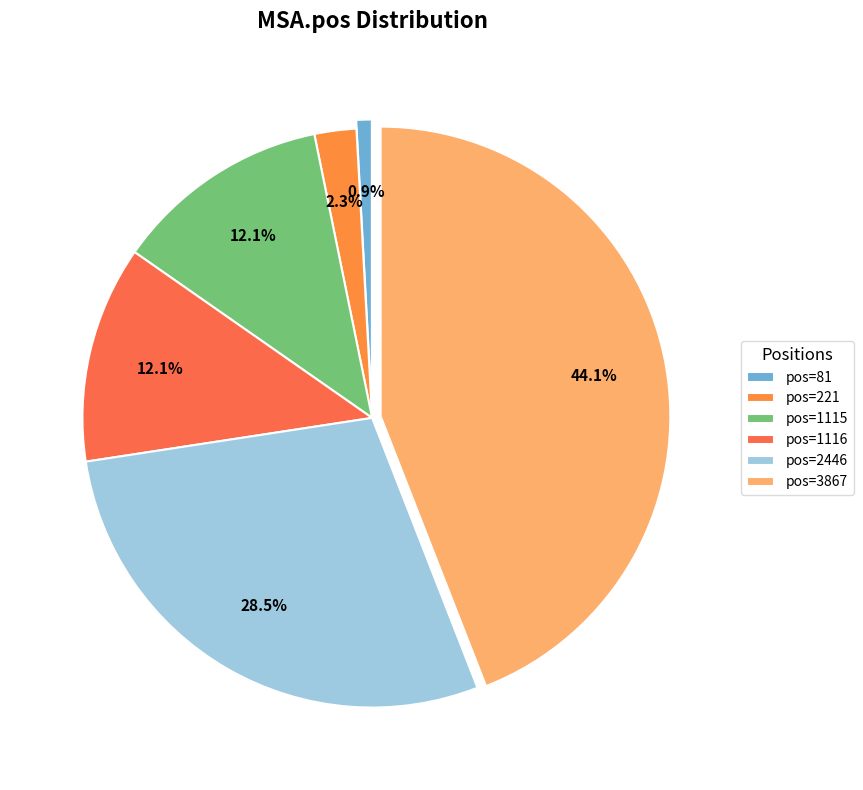

What percentage is the pos=221 slice, to the nearest percent?

2%